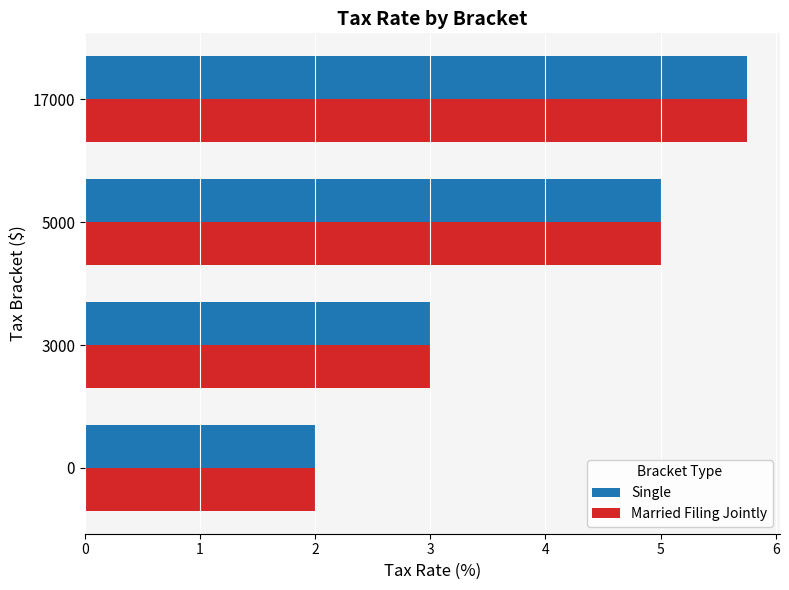

At which category is the sum across all series the highest?

17000